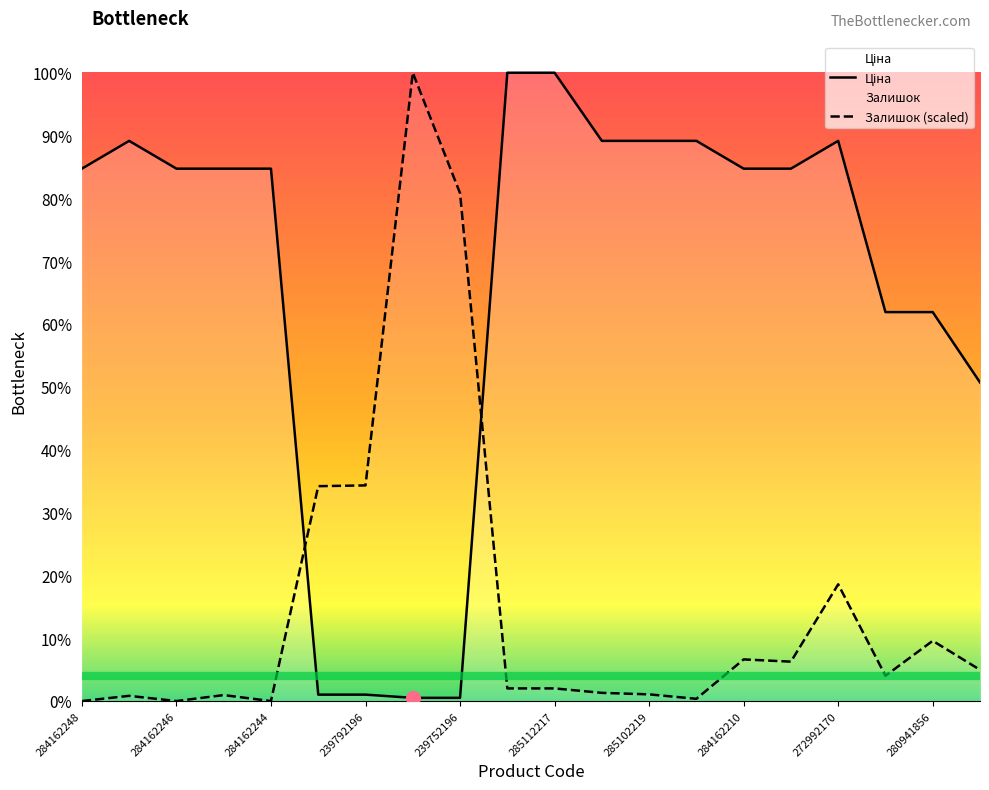

The Залишок series shows 6857.8 at 284162244. True or false?

False